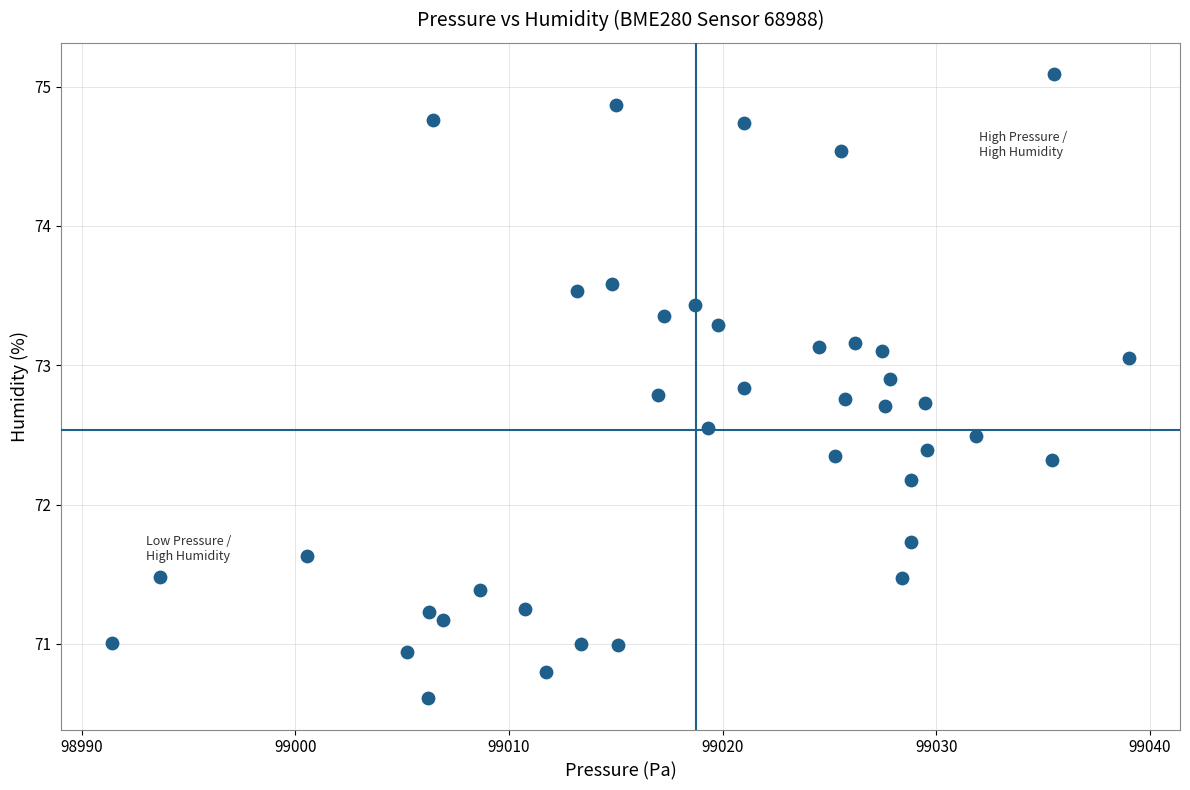

What Y value in the scatter plot is closest to 72?

72.2